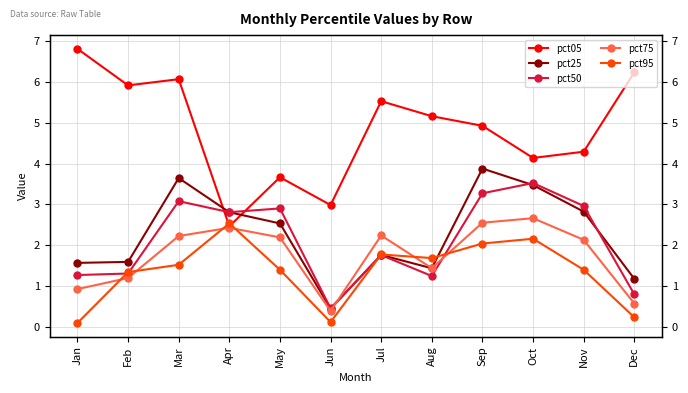

What are all the series names shown in the legend?

pct05, pct25, pct50, pct75, pct95